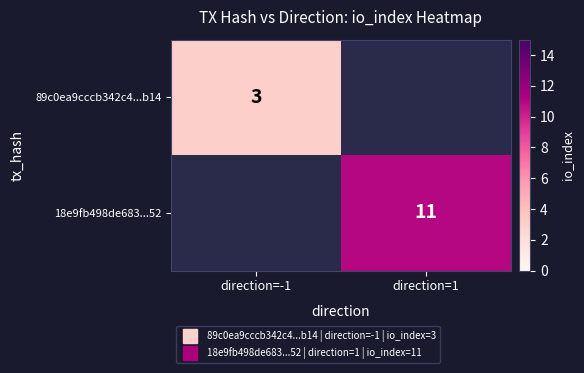

The value of 18e9fb498de683...52 at direction=1 is 7.1. True or false?

False